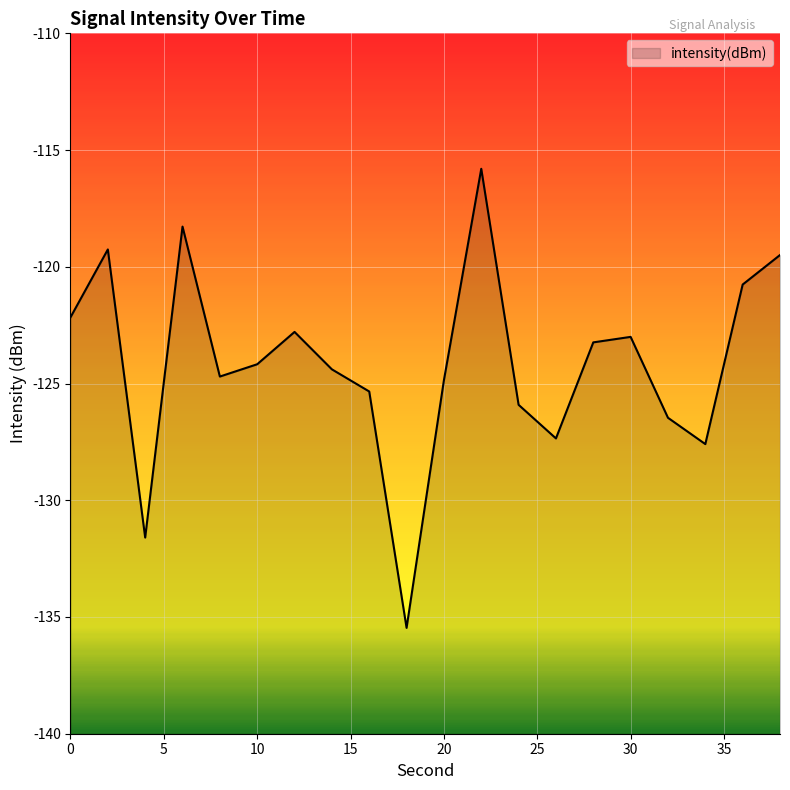

Is it true that the value at 26 is -191.5?

False